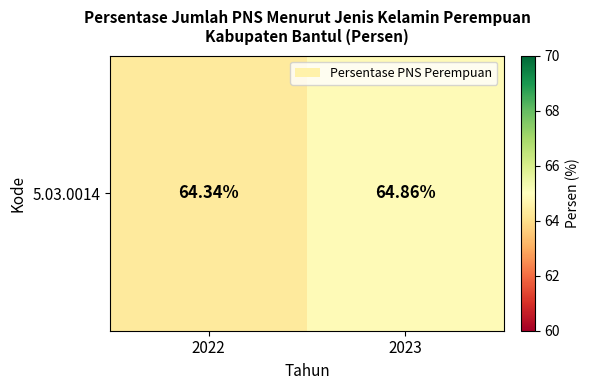

How many values are between 64 and 65?

2